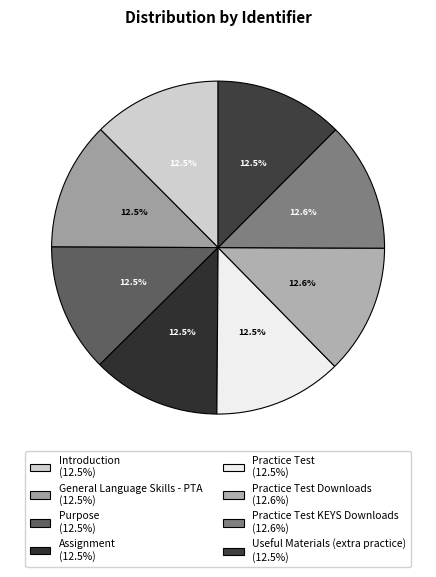

Which category has the smallest portion of the pie?

Introduction